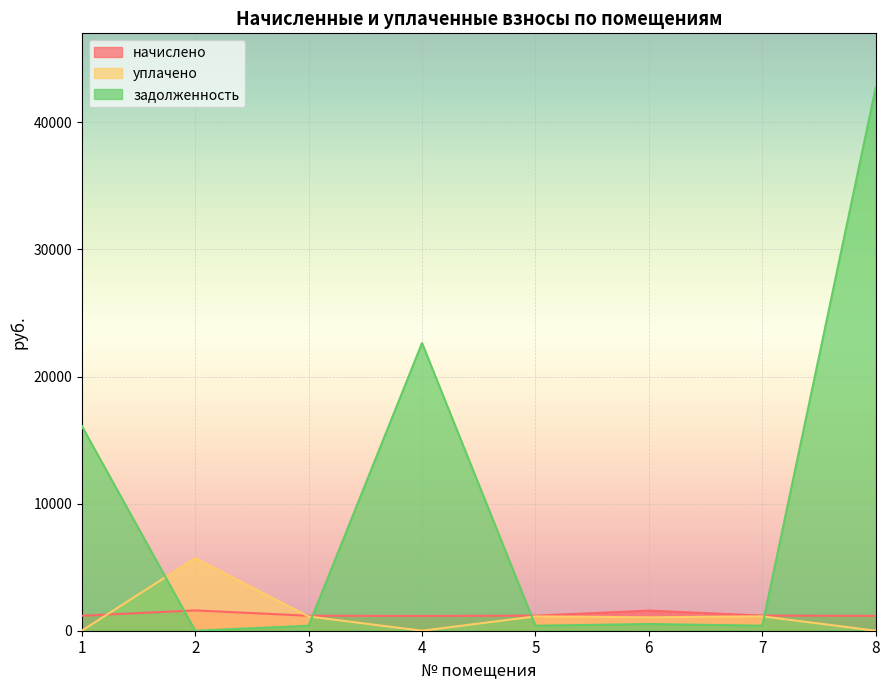

At which category is the sum across all series the highest?

8